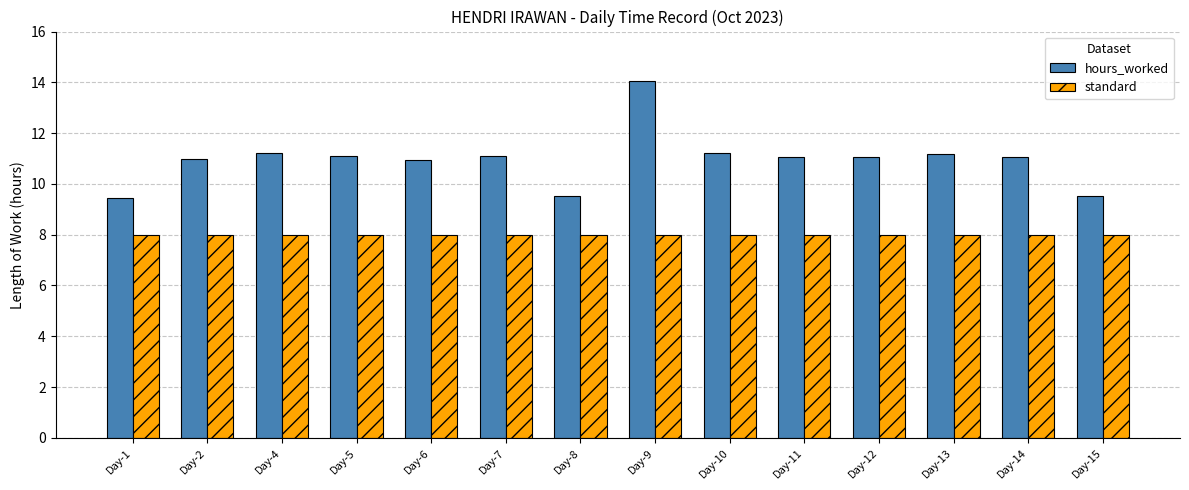

Which series has the largest total across all categories?

hours_worked